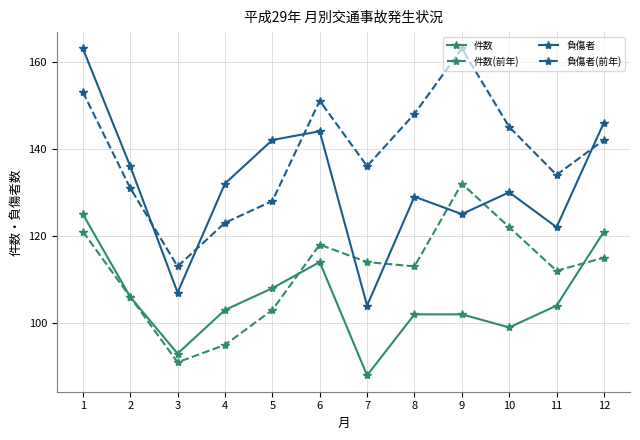

At which category does 件数 reach its first local peak?

6